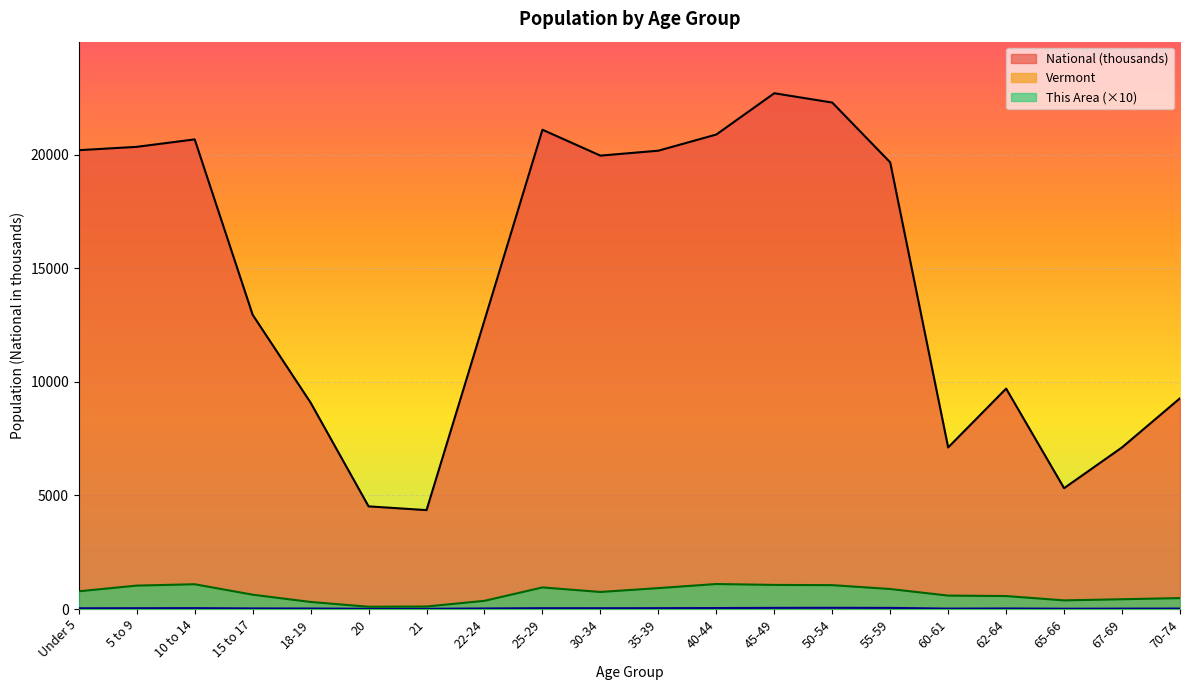

What is the difference between the maximum and minimum values in the This Area series?

1000.0